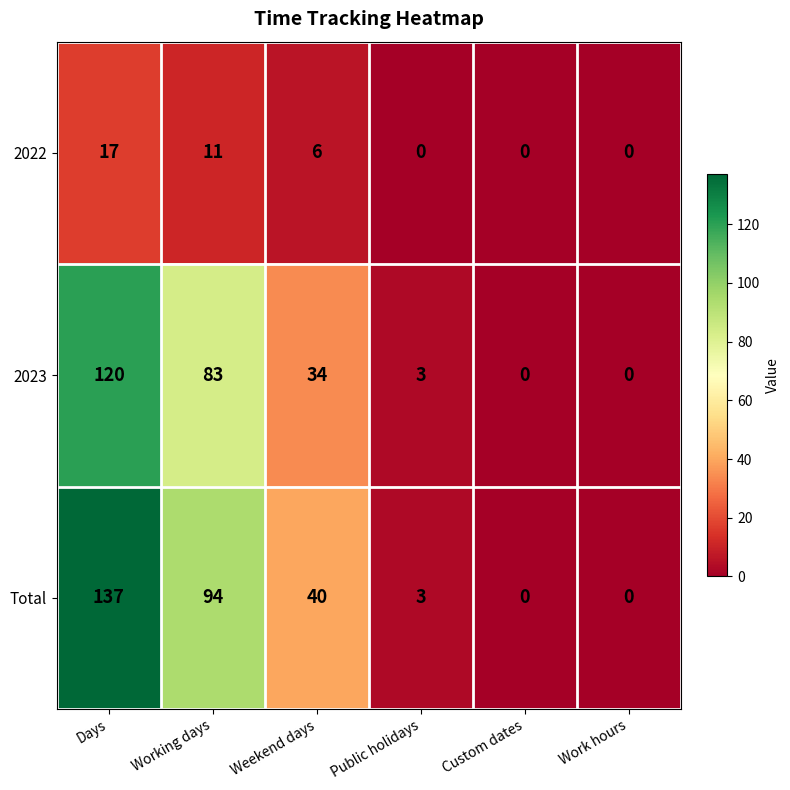

Which category has the highest value across all series?

Days